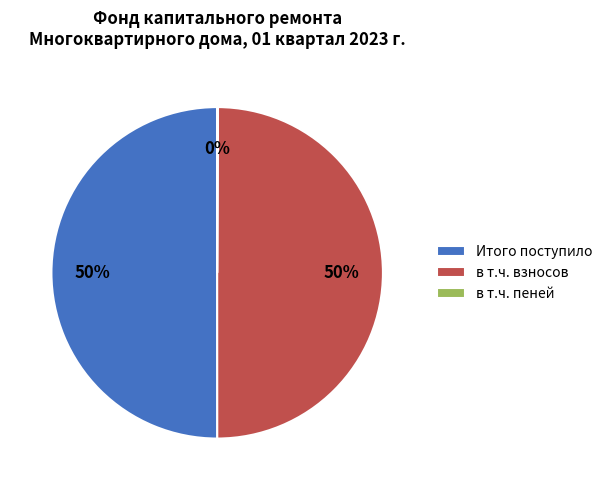

To the nearest percent, what is the combined percentage of в т.ч. взносов and Итого поступило?

100%